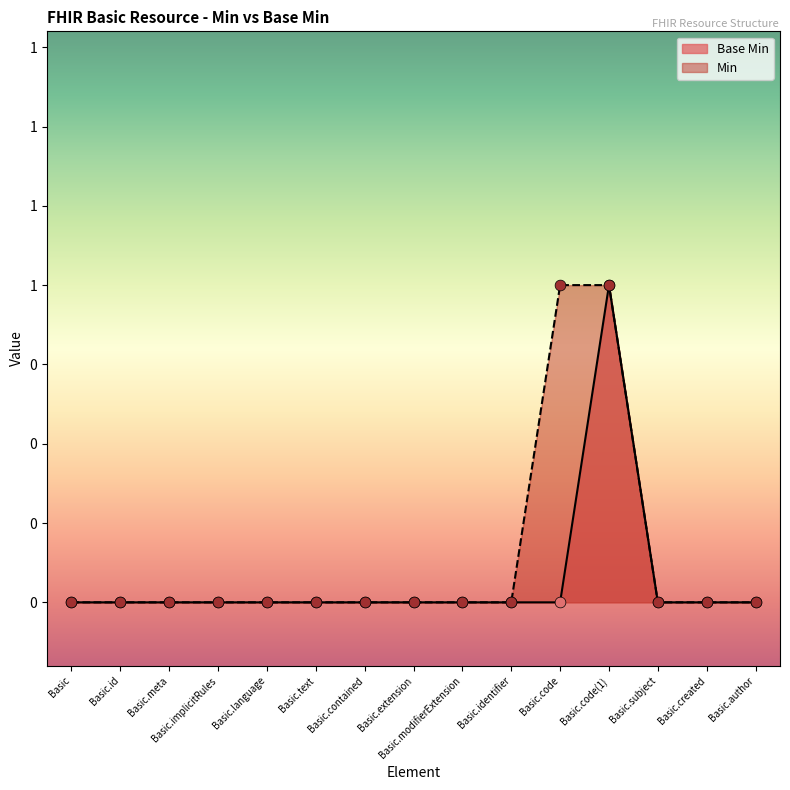

Between Basic and Basic.subject, which is larger?

Basic